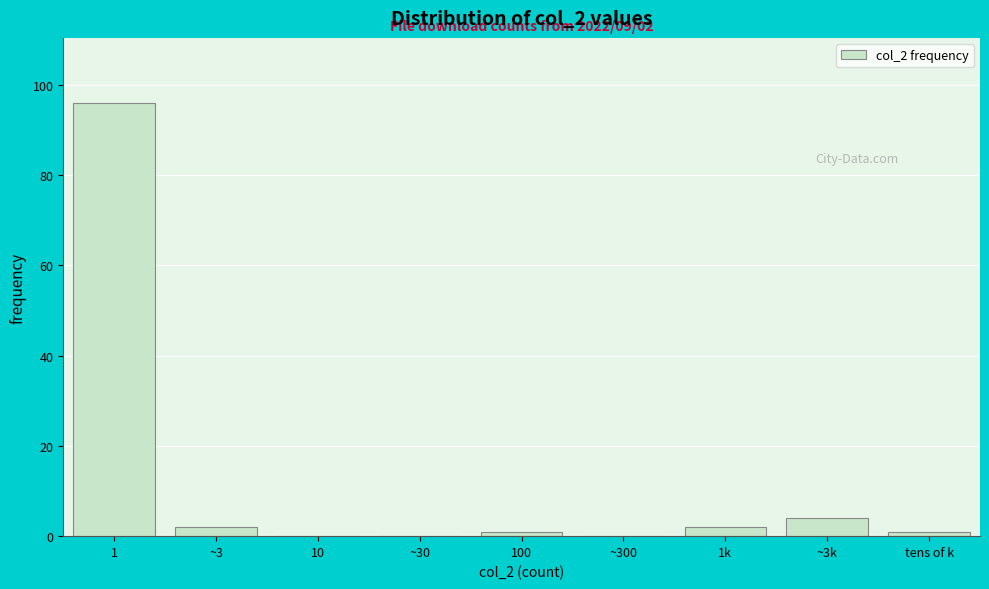

Reading left to right, extract all data points from this chart.

1=96	~3=2	10=0	~30=0	100=1	~300=0	1k=2	~3k=4	tens of k=1